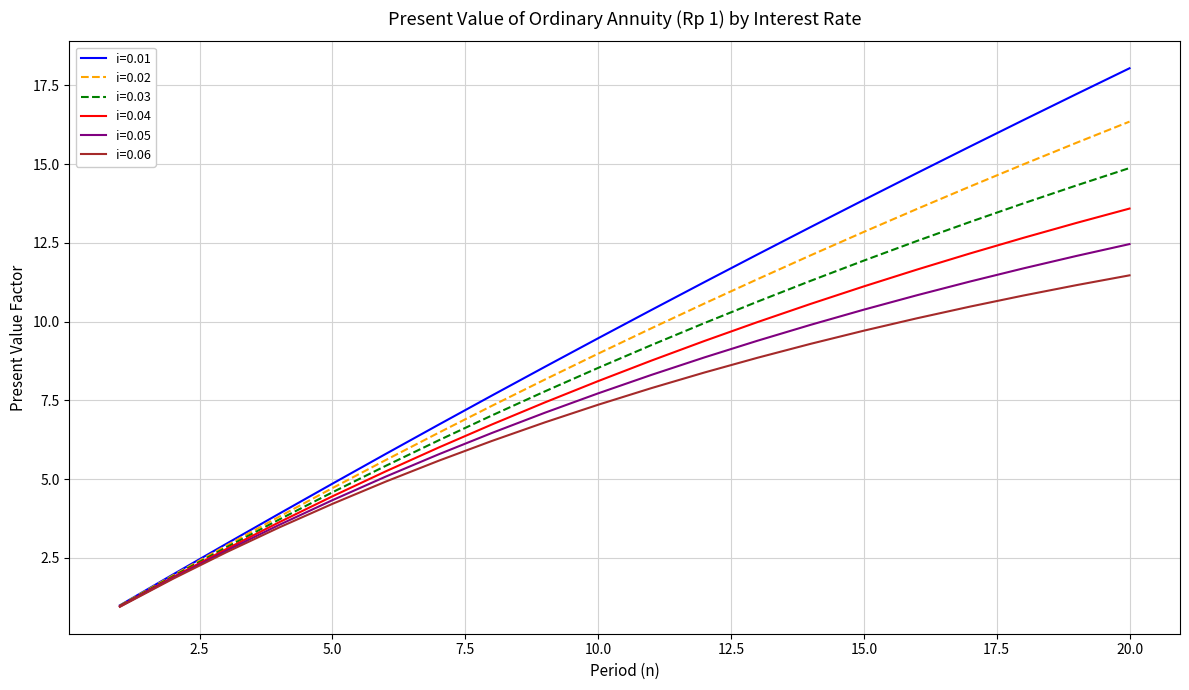

Which series has the largest range (max minus min)?

i=0.01